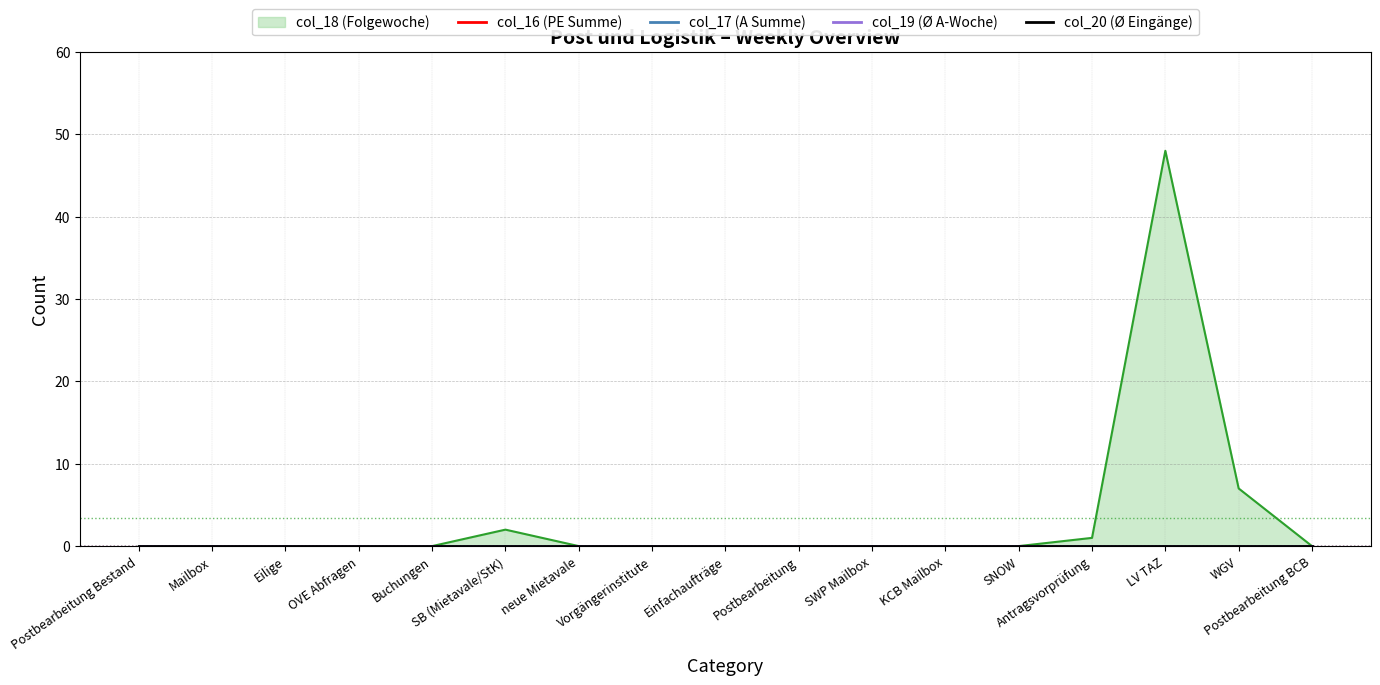

Reading left to right, list all the values displayed in this chart.

col_18 (Folgewoche): 0	0	0	0	0	2	0	0	0	0	0	0	0	1	48	7	0
col_16 (PE Summe): 0	0	0	0	0	0	0	0	0	0	0	0	0	0	0	0	0
col_17 (A Summe): 0	0	0	0	0	0	0	0	0	0	0	0	0	0	0	0	0
col_19 (Ø A-Woche): 0	0	0	0	0	0	0	0	0	0	0	0	0	0	0	0	0
col_20 (Ø Eingänge): 0	0	0	0	0	0	0	0	0	0	0	0	0	0	0	0	0